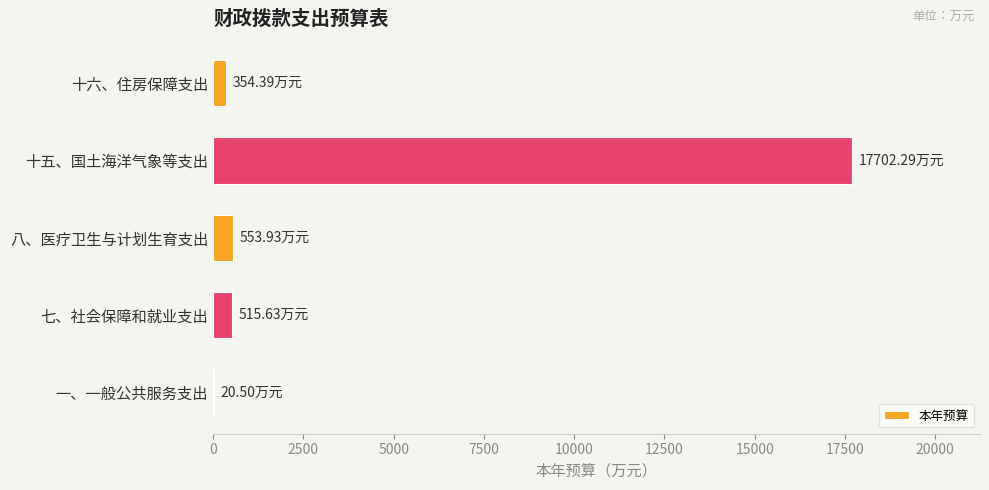

Which category has the highest value across all series?

十五、国土海洋气象等支出